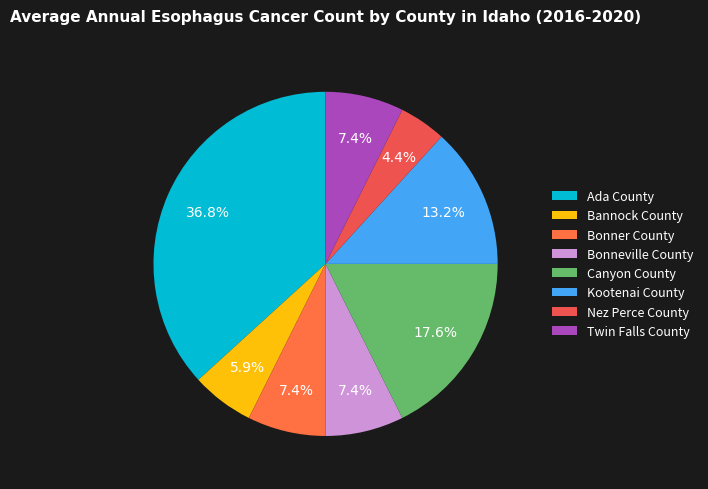

Is the sum of Bonner County and Kootenai County greater than half?

No